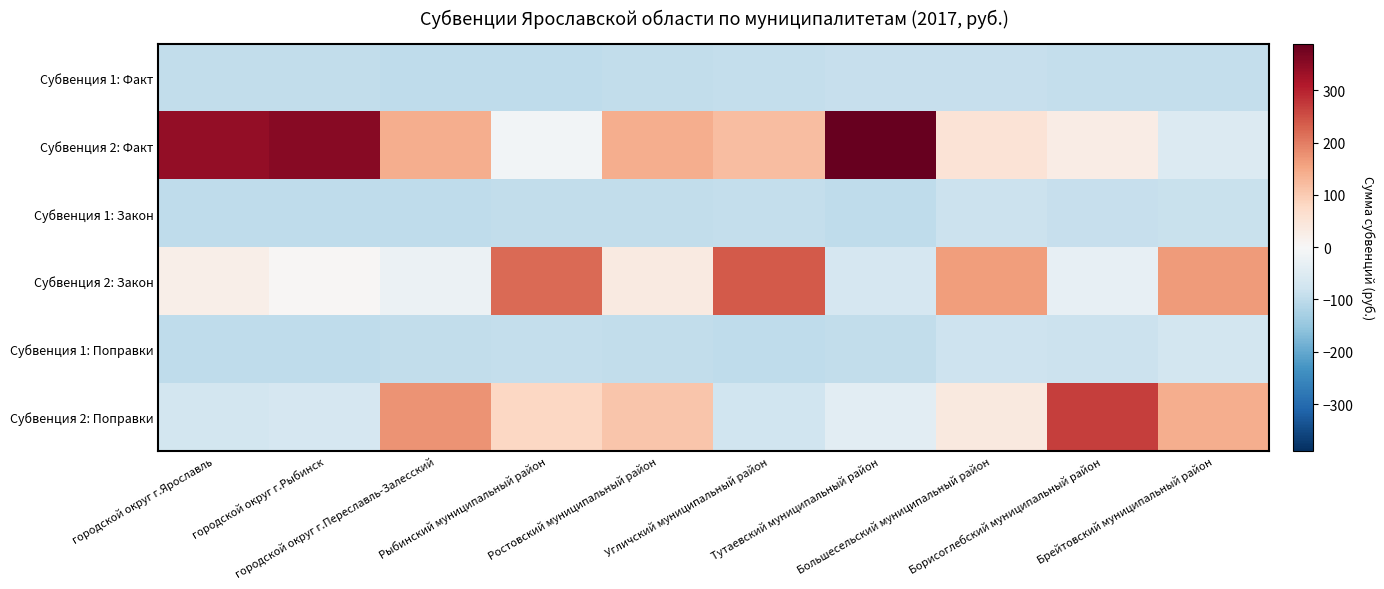

Which category has the highest value across all series?

Тутаевский муниципальный район